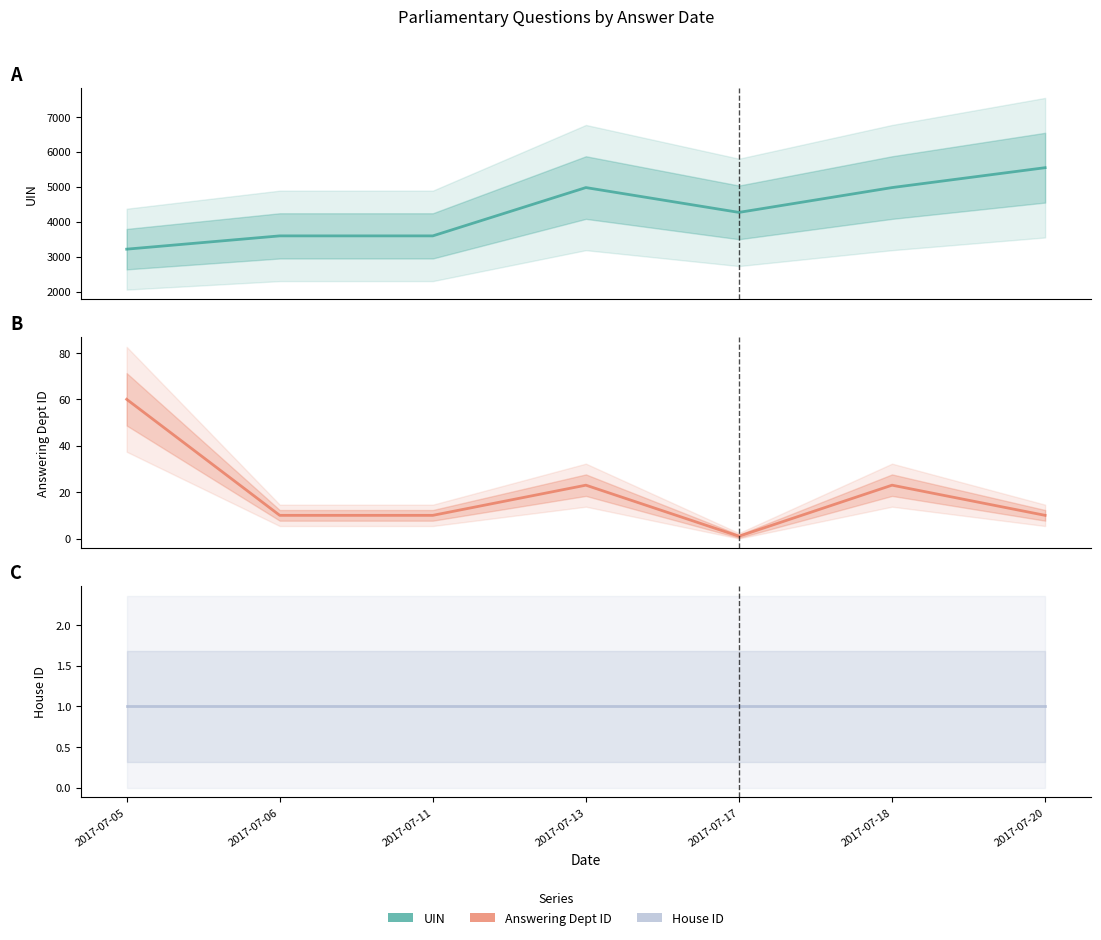

The value of House ID at 2017-07-17 is 0. True or false?

False